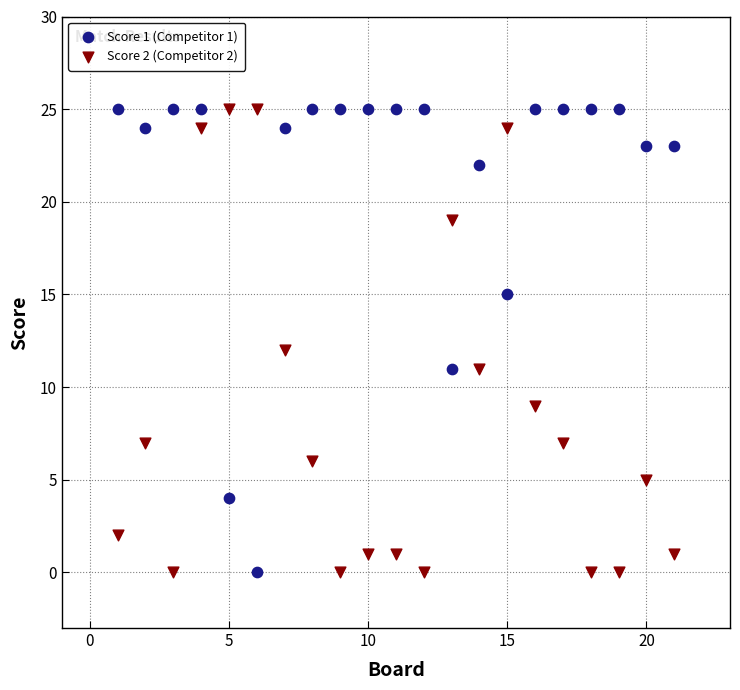

What is the X range (max minus min) for the scatter plot?

20